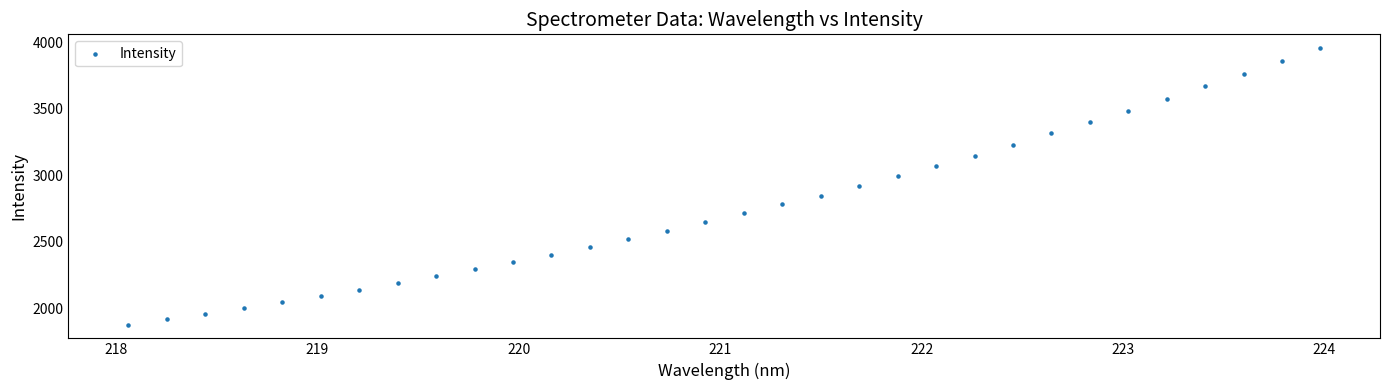

What is the range of Y values (max minus min)?

2077.5